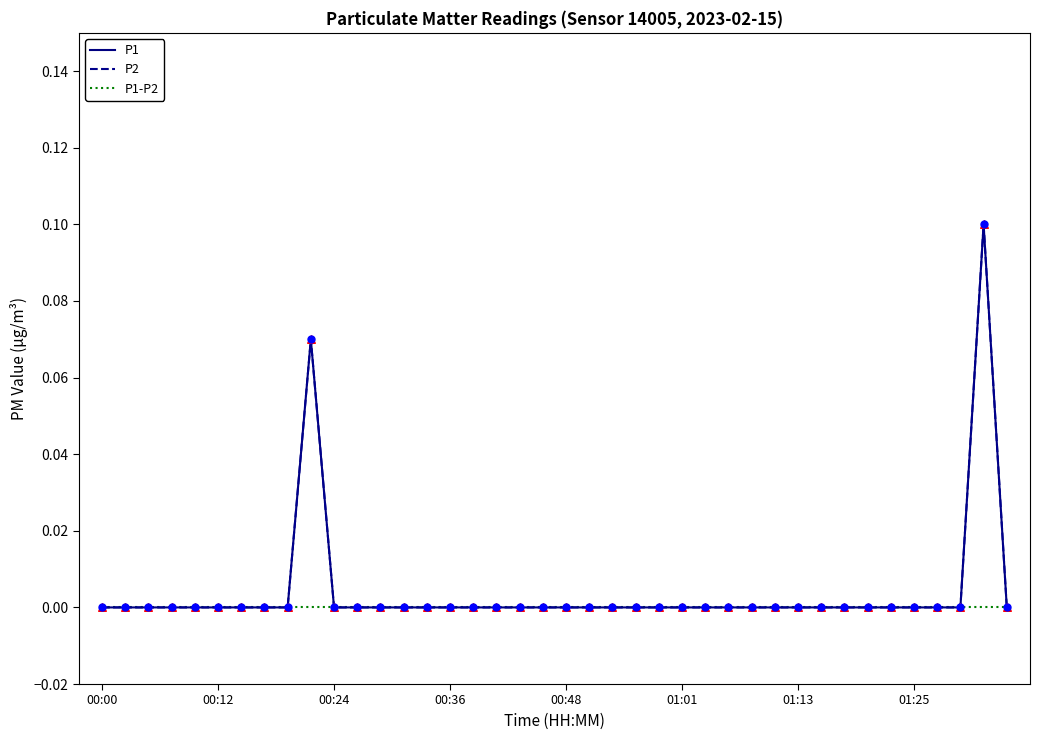

Is this an area chart (filled region under the line)?

No